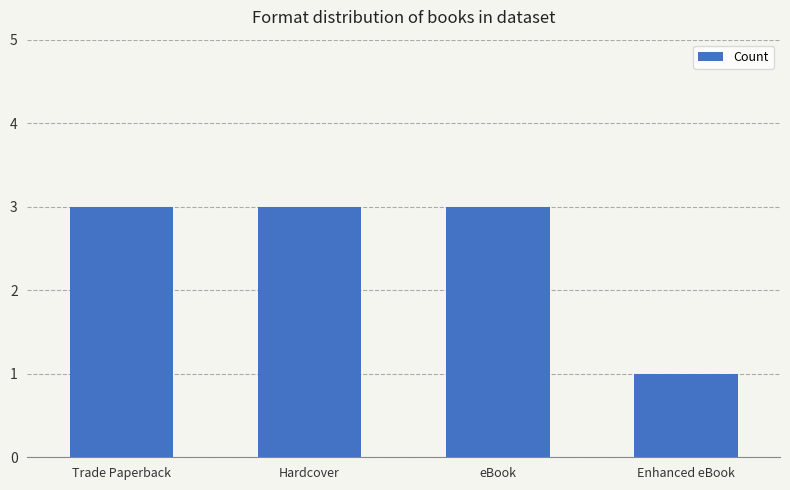

What is the value of the 1st bar from the left?

3